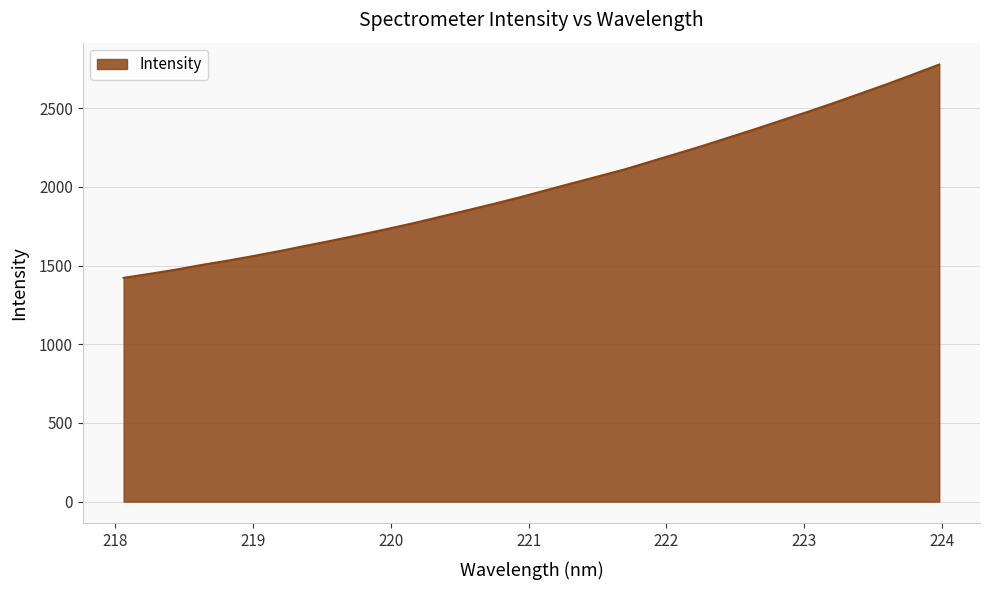

What is the maximum value shown in the chart?

2777.1